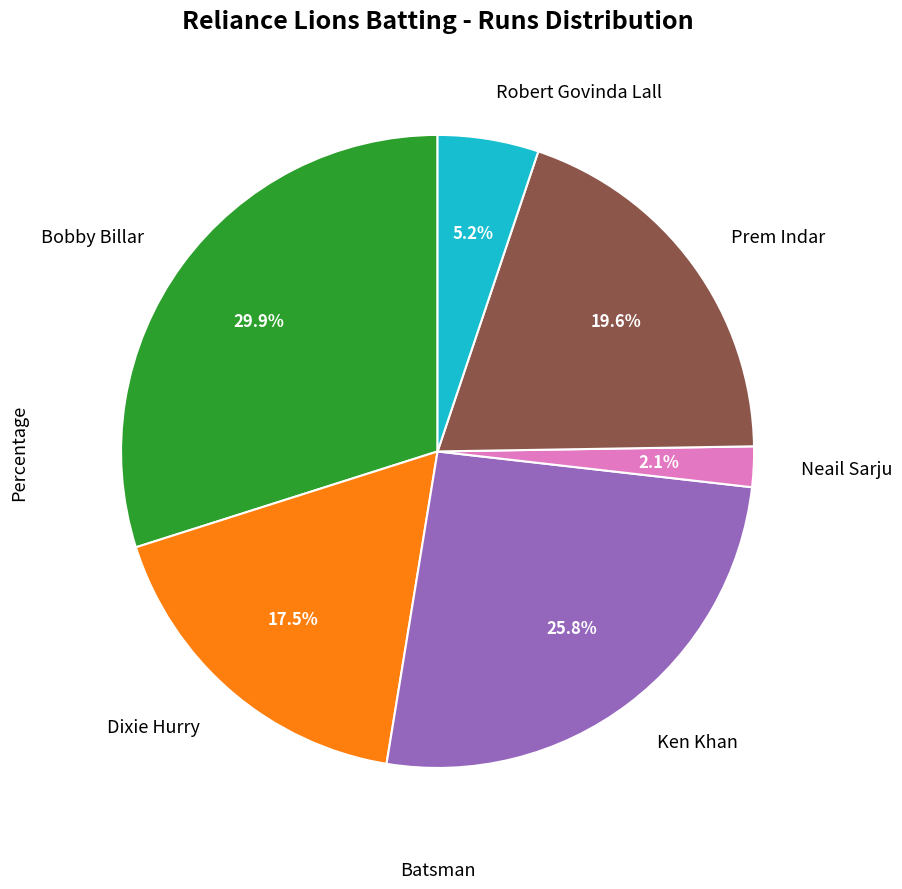

Between Neail Sarju and Robert Govinda Lall, which is larger?

Robert Govinda Lall